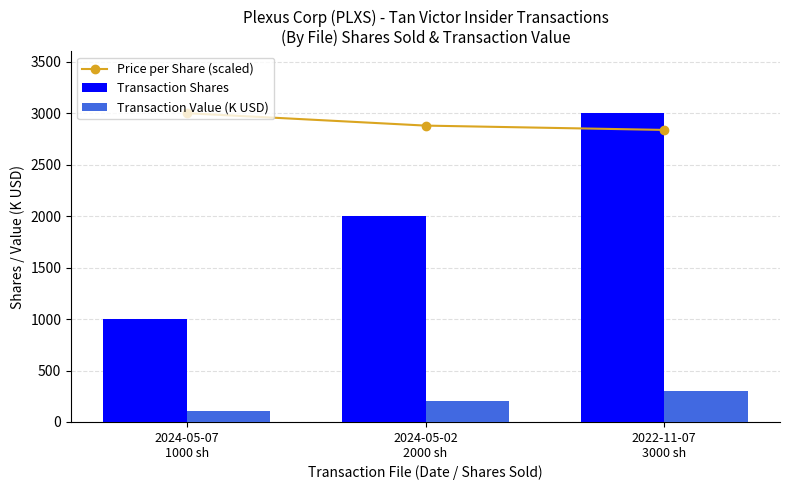

What is the greatest value displayed?

3000.0